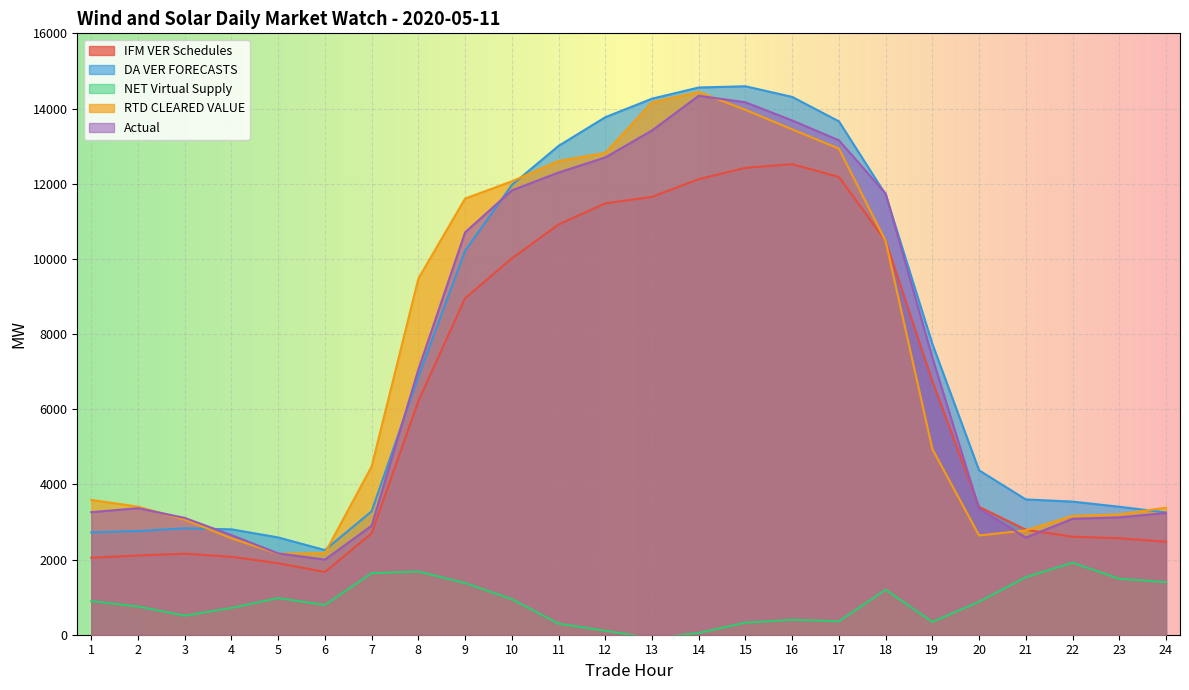

How many lines are shown in the chart?

5